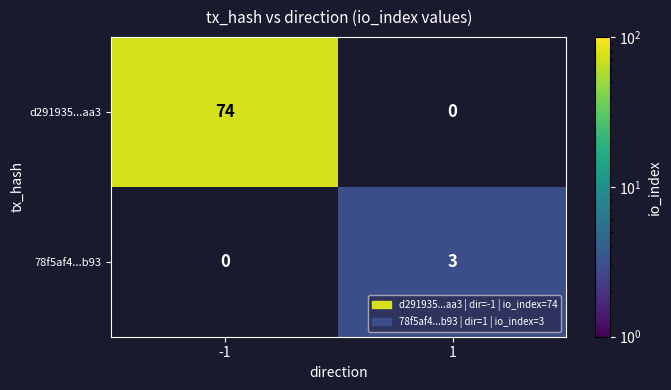

How many series are shown in this chart?

2